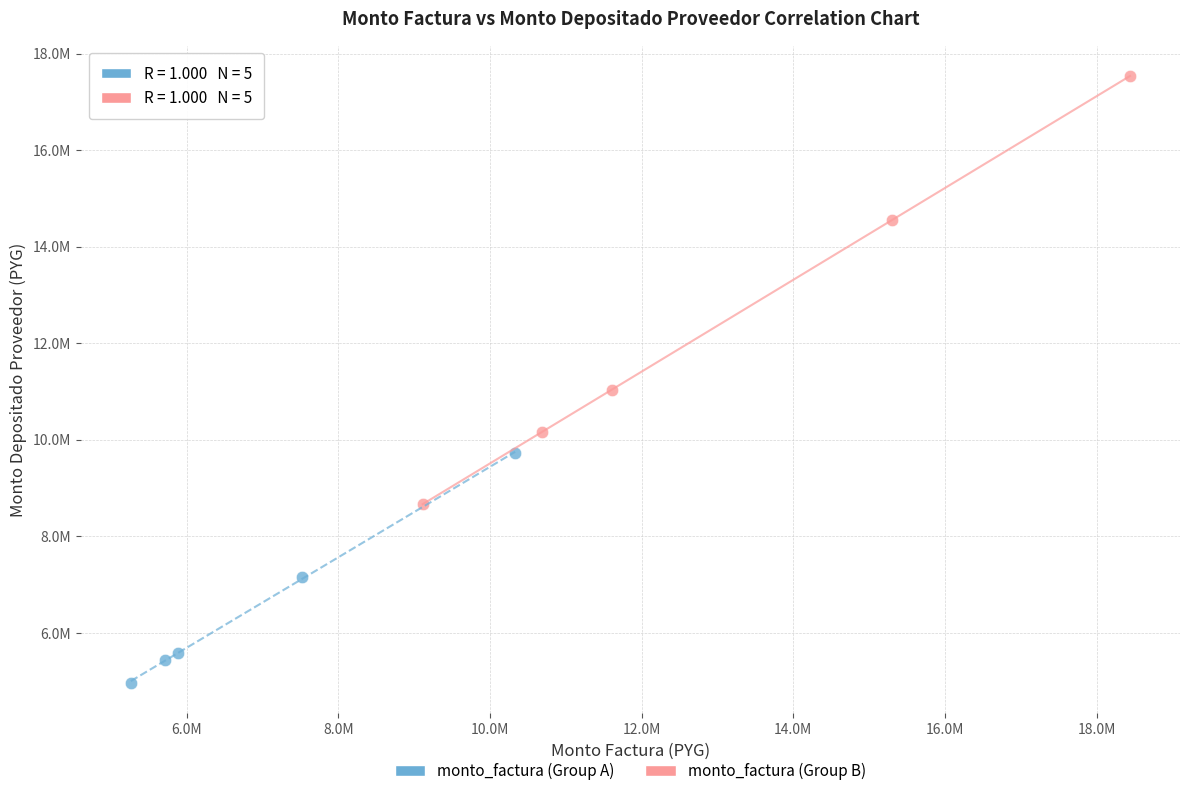

What are all the series names shown in the legend?

monto_factura (Group A), monto_factura (Group B)